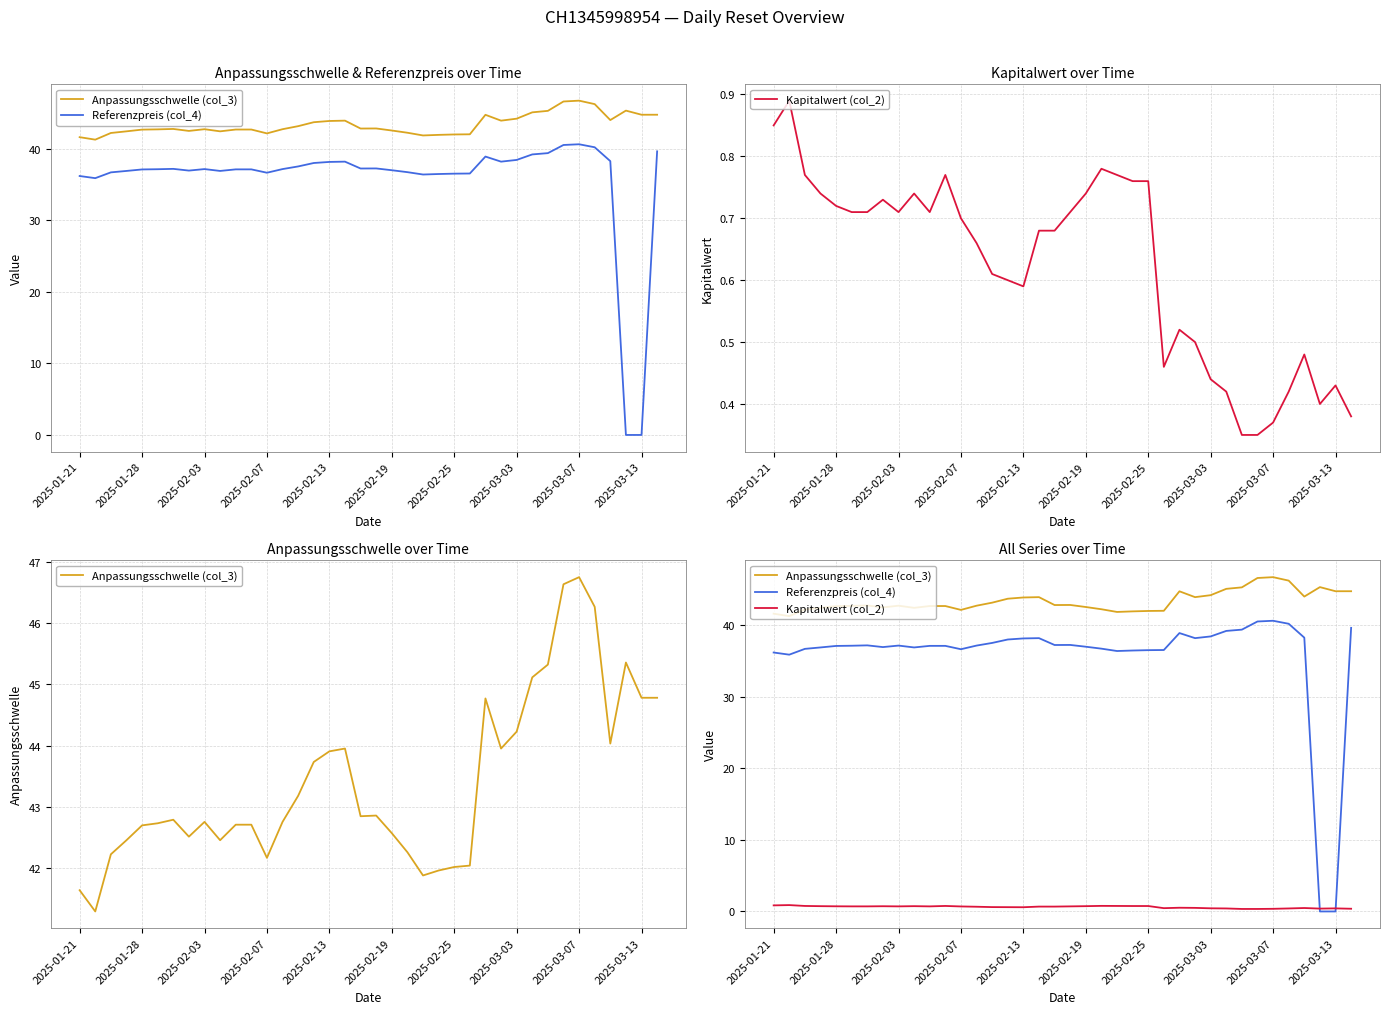

True or false: Referenzpreis (col_4) and Anpassungsschwelle (col_3) cross at least once.

False